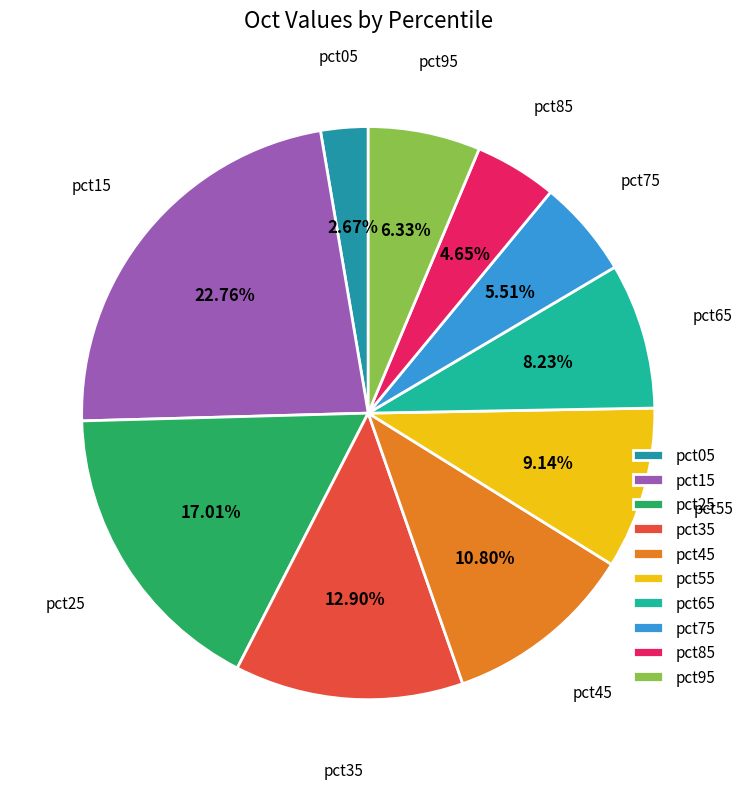

What percentage is the pct65 slice, to the nearest percent?

8%